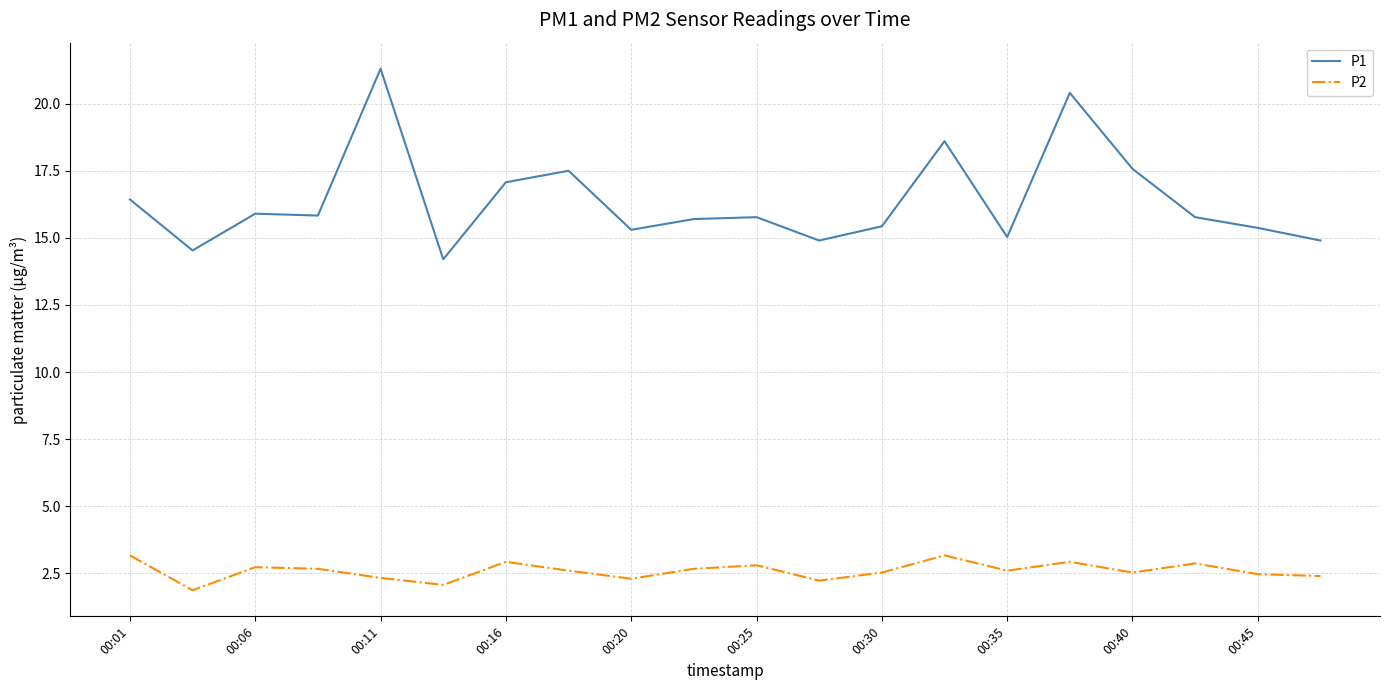

What is the smallest value displayed?

1.9